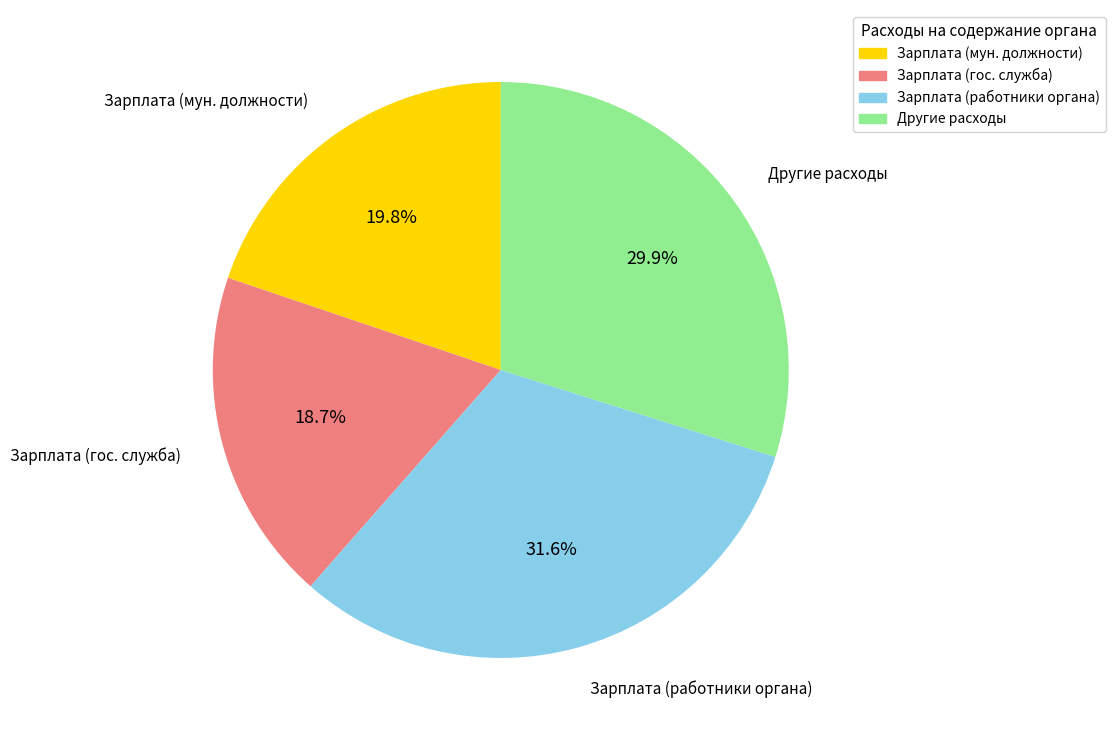

Is there any slice that represents more than half of the pie?

No